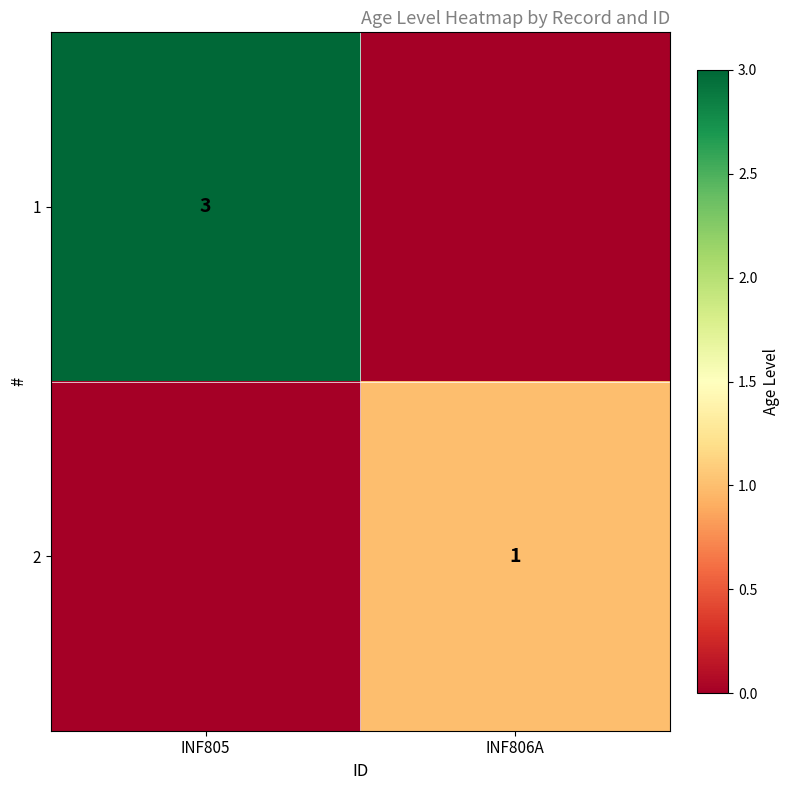

Which label corresponds to the smallest value in the chart?

INF806A